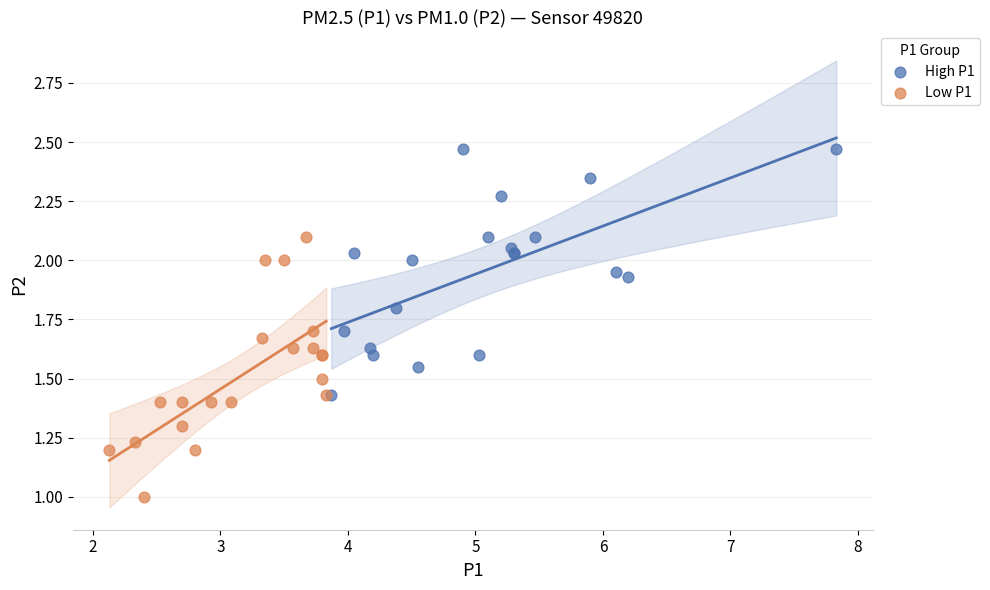

Which series reaches the maximum Y coordinate?

High P1